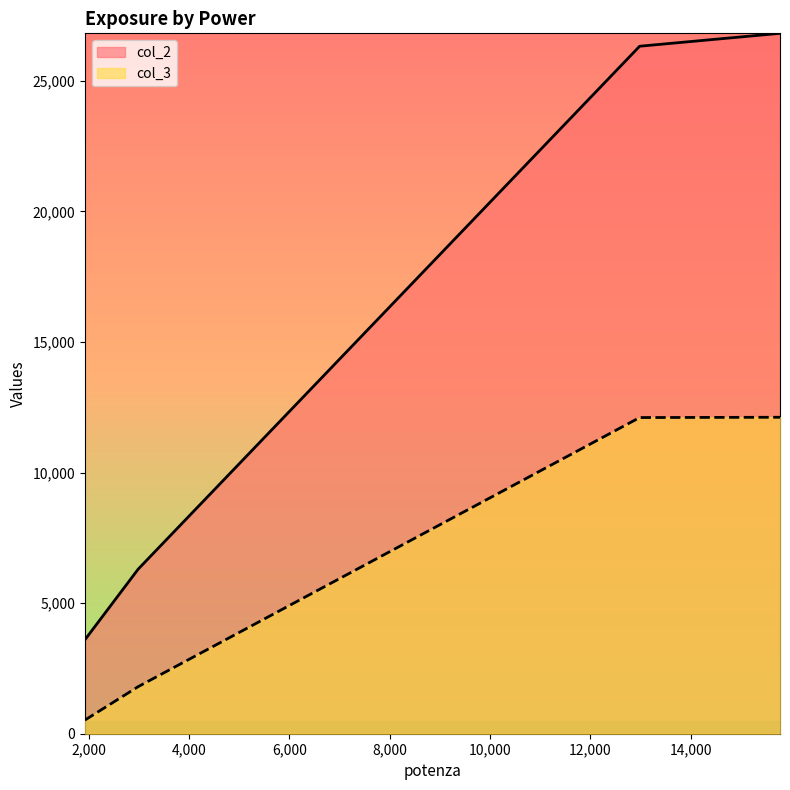

The col_2 series shows 13727.8 at 12983.99. True or false?

False